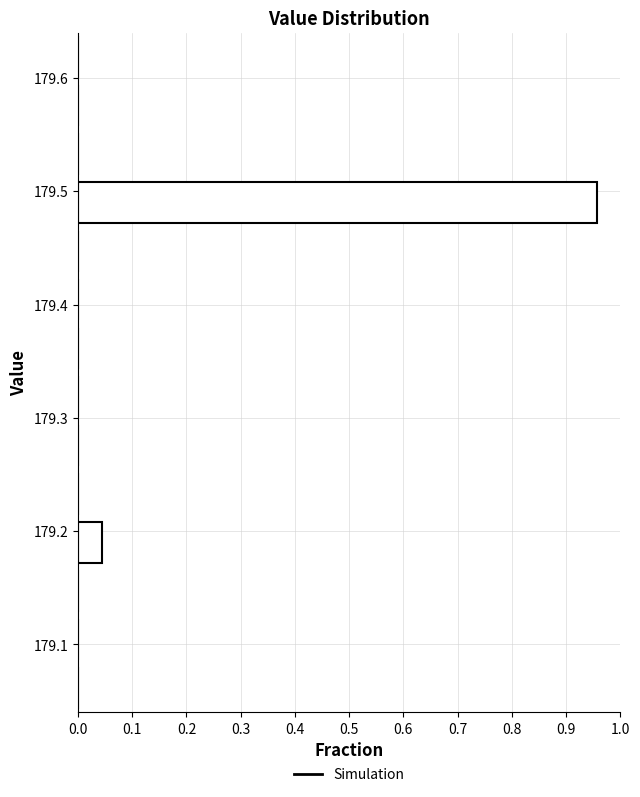

What is the length of the bar covering 179.17 to 179.21 on the y-axis? Neither the bar edges nor the lengths are printed on the chart, so give them approximately, as read against the axes.

0.04